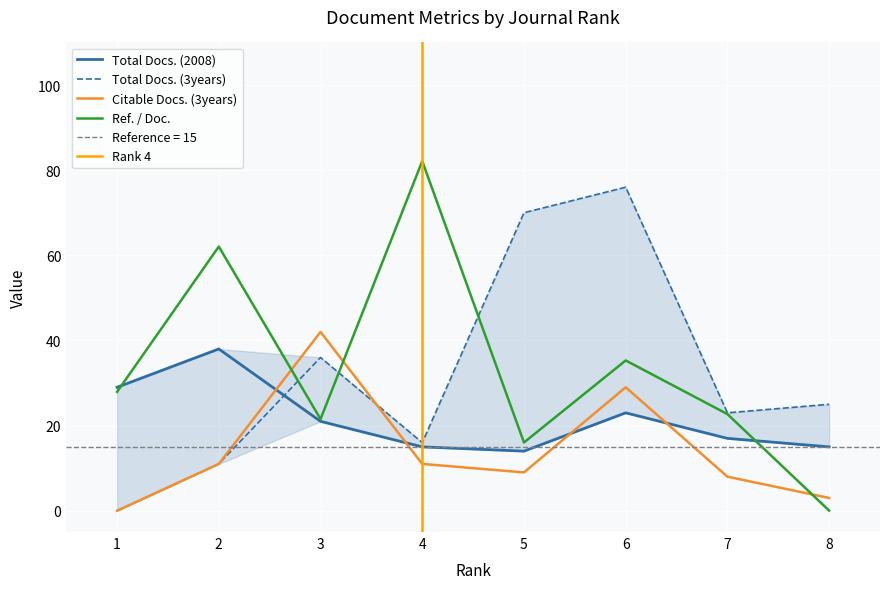

Reading left to right, transcribe all the data shown in this chart.

Total Docs. (2008): 1=29.0	2=38.0	3=21.0	4=15.0	5=14.0	6=23.0	7=17.0	8=15.0
Total Docs. (3years): 1=0.0	2=11.0	3=36.0	4=16.0	5=70.0	6=76.0	7=23.0	8=25.0
Citable Docs. (3years): 1=0.0	2=11.0	3=42.0	4=11.0	5=9.0	6=29.0	7=8.0	8=3.0
Ref. / Doc.: 1=27.9	2=62.0	3=21.5	4=82.1	5=16.0	6=35.3	7=22.7	8=0.0